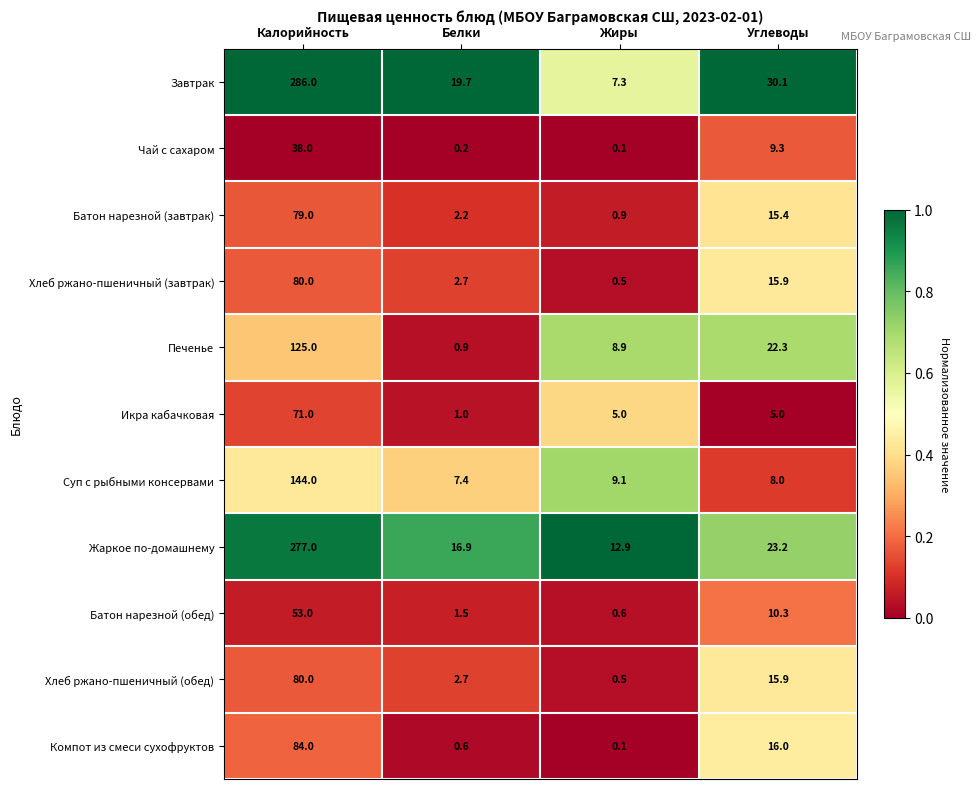

What is the difference between the highest and lowest values at Калорийность?

248.0